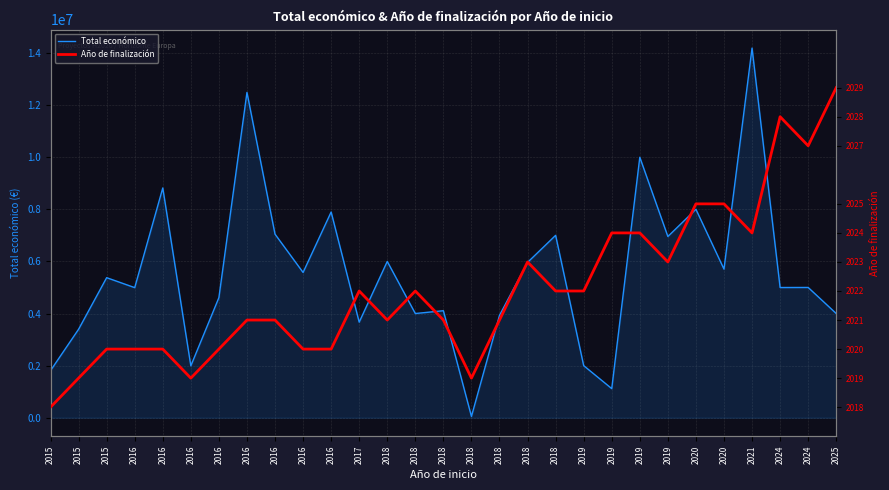

How many data points does each series have?

29